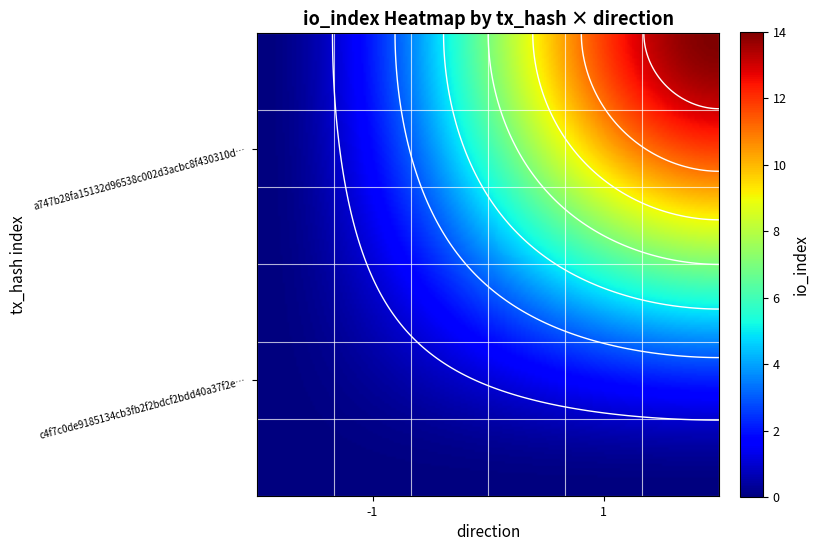

What is the sum of the a747b28fa15132d96538c002d3acbc8f430310d values at direction and io_index?

15